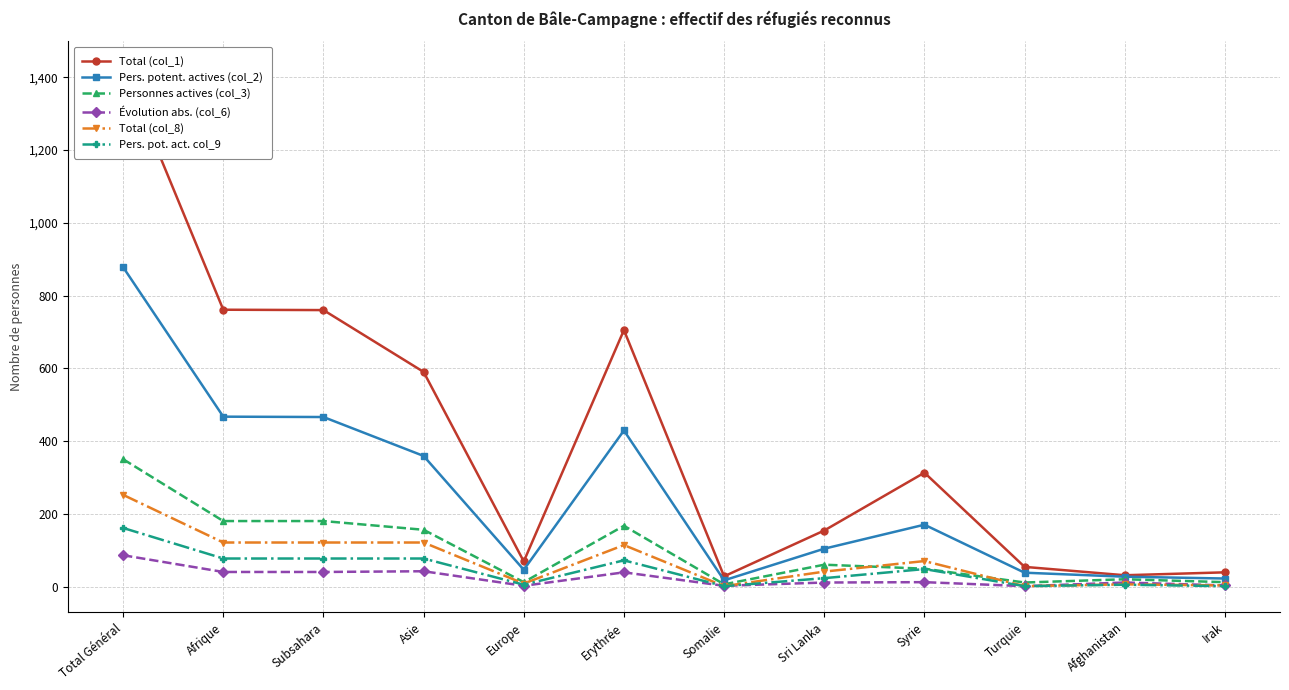

What is the sum of the Personnes actives (col_3) values at Sri Lanka and Turquie?

71